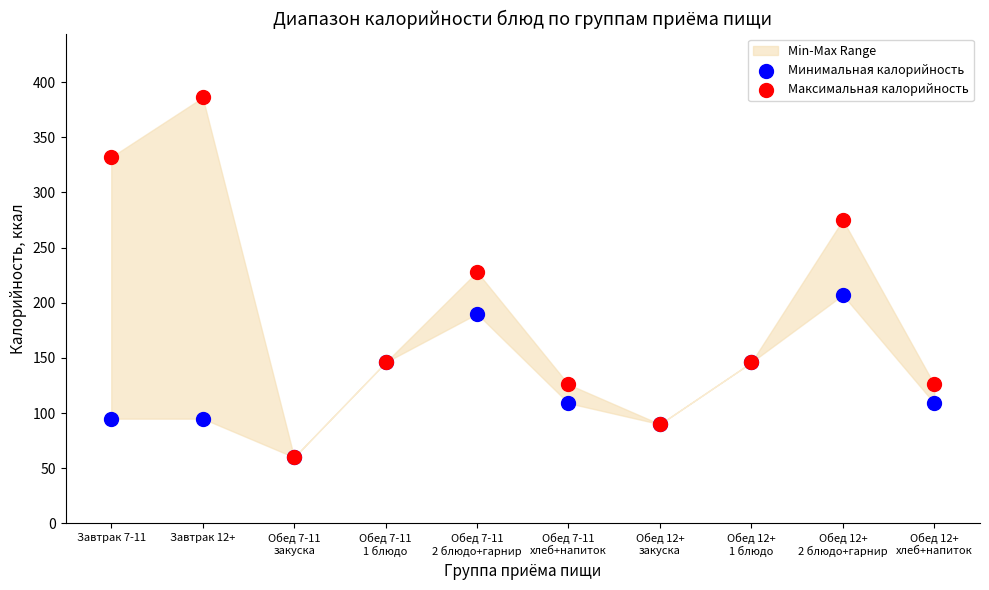

Which series has the largest Y range (max minus min)?

Максимальная калорийность